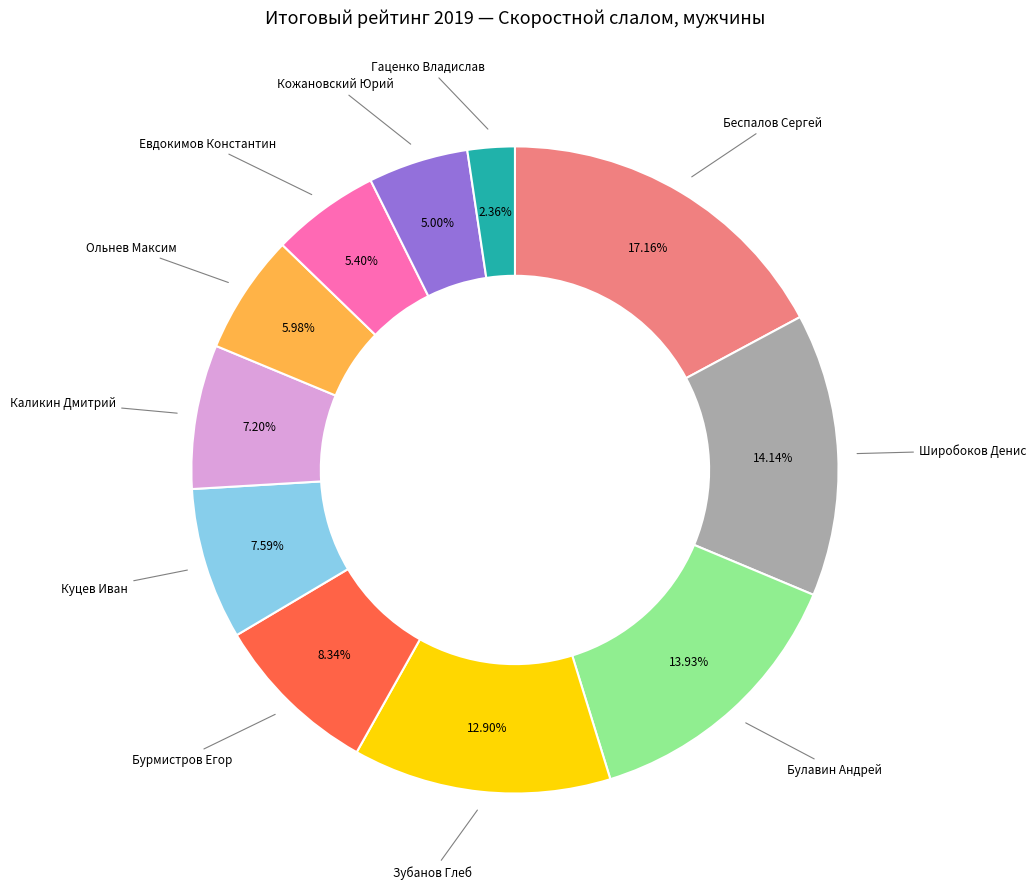

True or false: Каликин Дмитрий accounts for 7% of the total.

True